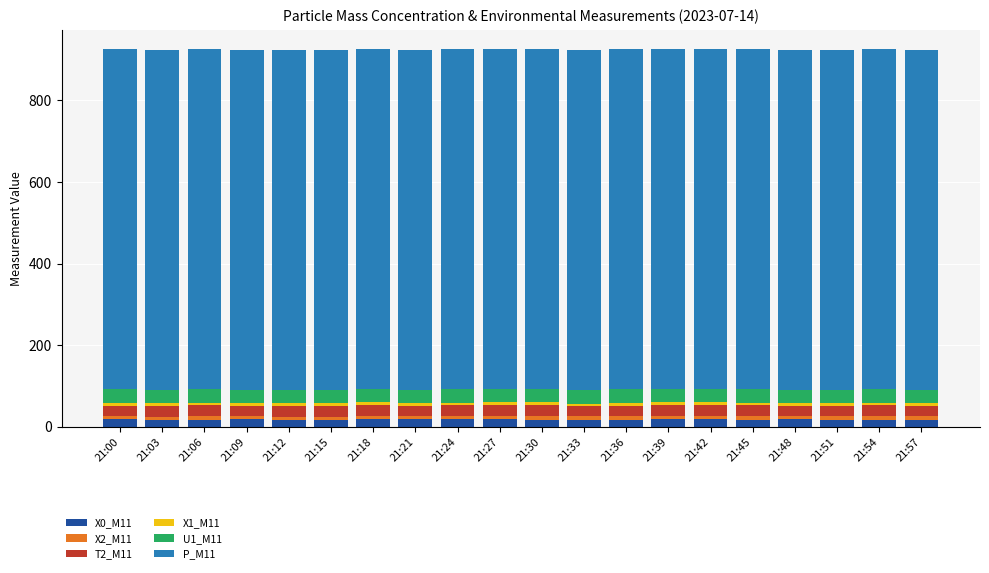

What is the sum of all X0_M11 values?

362.6